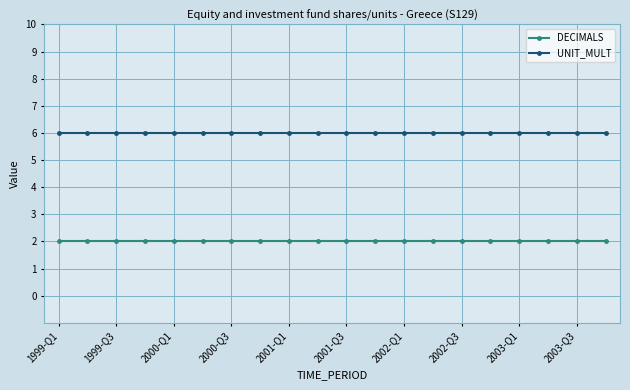

Rank the series by their maximum value, from lowest to highest.

DECIMALS, UNIT_MULT